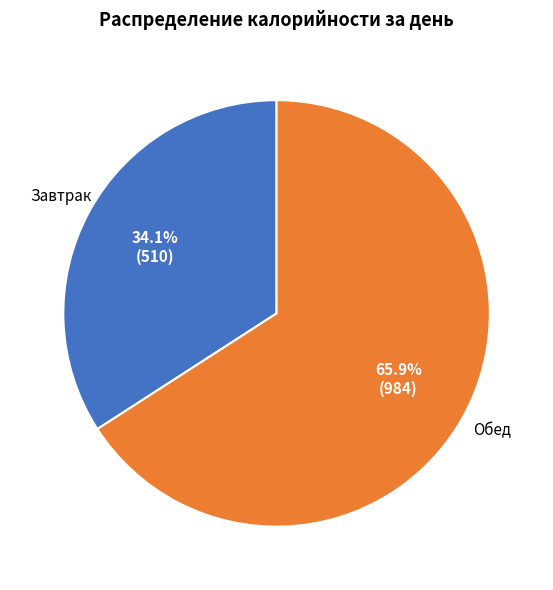

To the nearest percent, what percentage of the pie is Обед?

66%